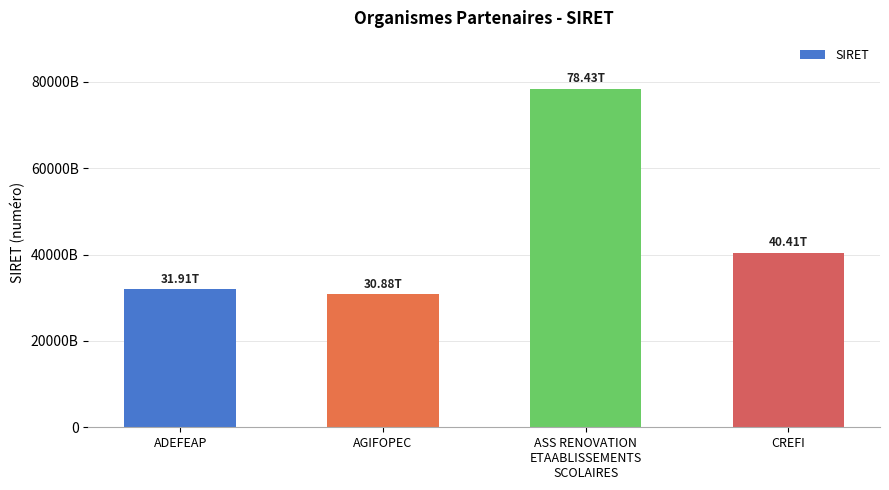

Are the bars horizontal?

No